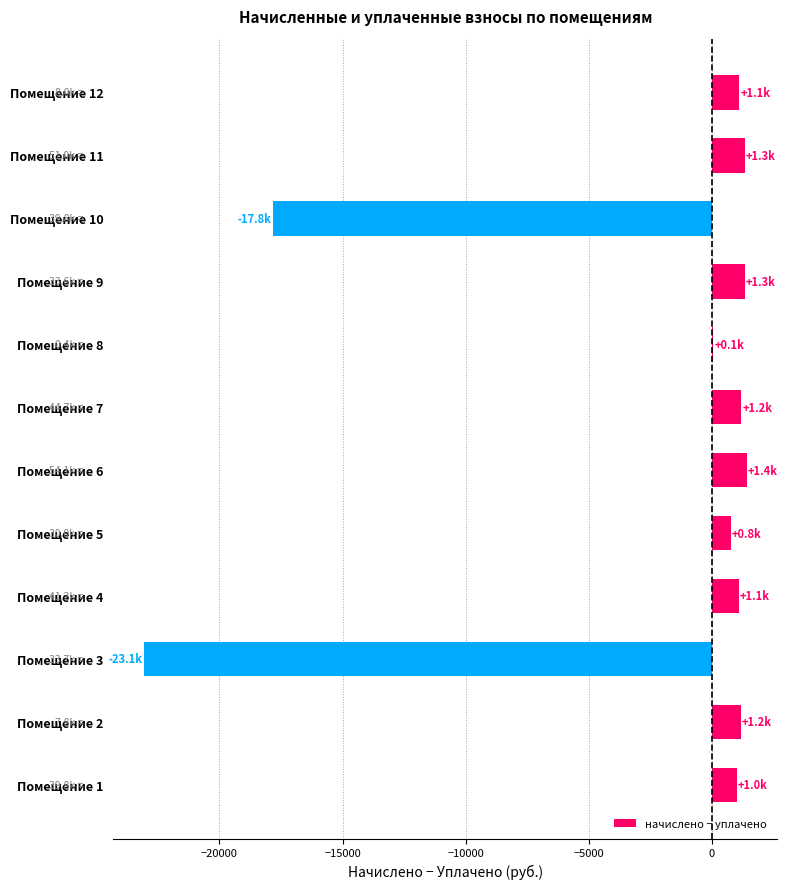

At which label is the value closest to -10831?

Помещение 10